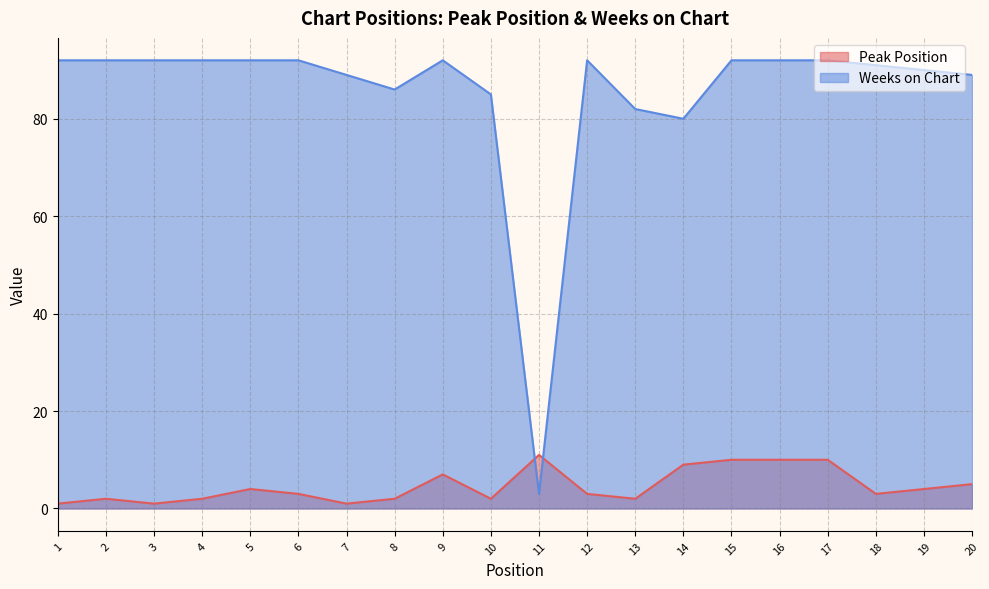

True or false: Weeks on Chart has a value of 139 at 1.

False